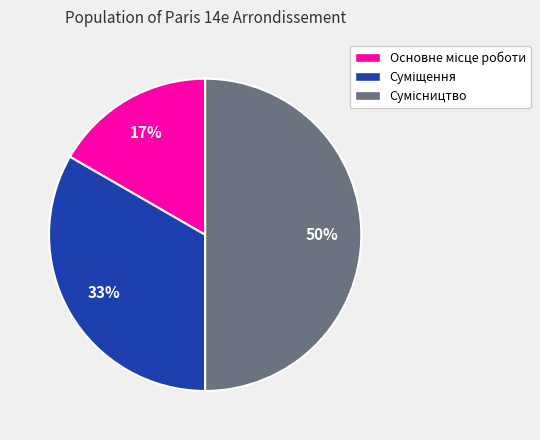

To the nearest percent, what is the difference between the largest and smallest slice percentages?

33%